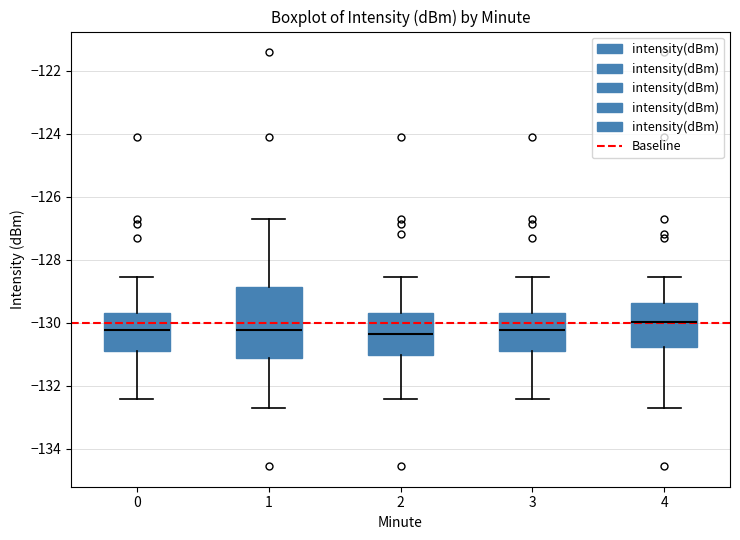

Reading left to right, transcribe this box plot: for each box, give where its median line is, the range the box spans, and where its two whiskers end, as read against the y-axis. The values are not printed on the chart, so give them approximately, as read against the axis.

0: median -130.2, box -130.8 to -129.6, whiskers -132.4 to -128.6
1: median -130.2, box -131.2 to -128.8, whiskers -132.8 to -126.8
2: median -130.4, box -131.0 to -129.6, whiskers -132.4 to -128.6
3: median -130.2, box -130.8 to -129.6, whiskers -132.4 to -128.6
4: median -130.0, box -130.8 to -129.4, whiskers -132.8 to -128.6